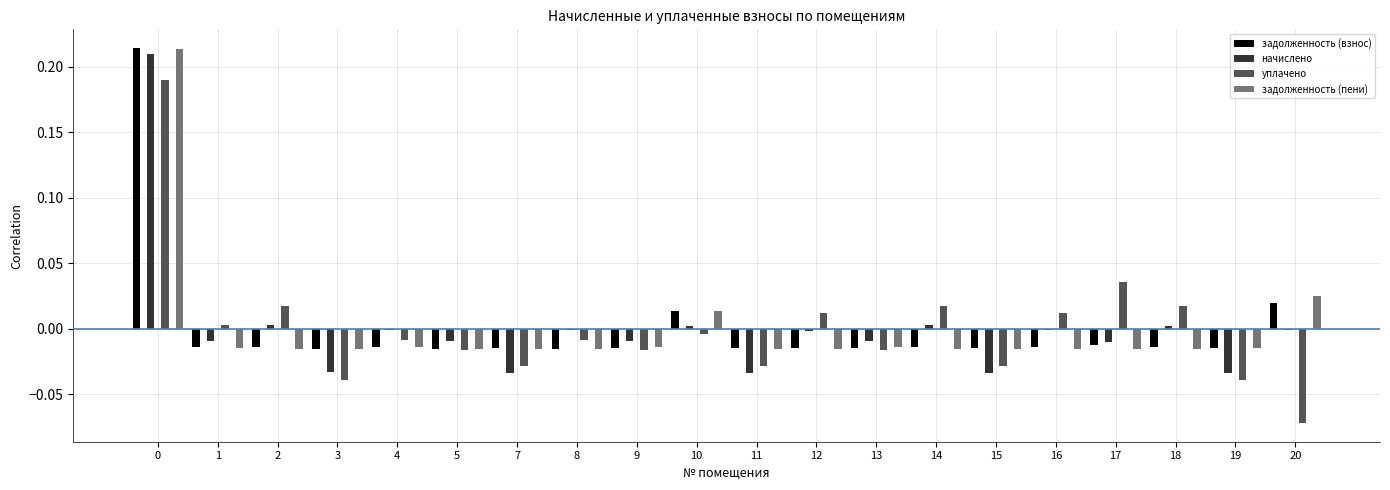

Which series has the largest range (max minus min)?

уплачено